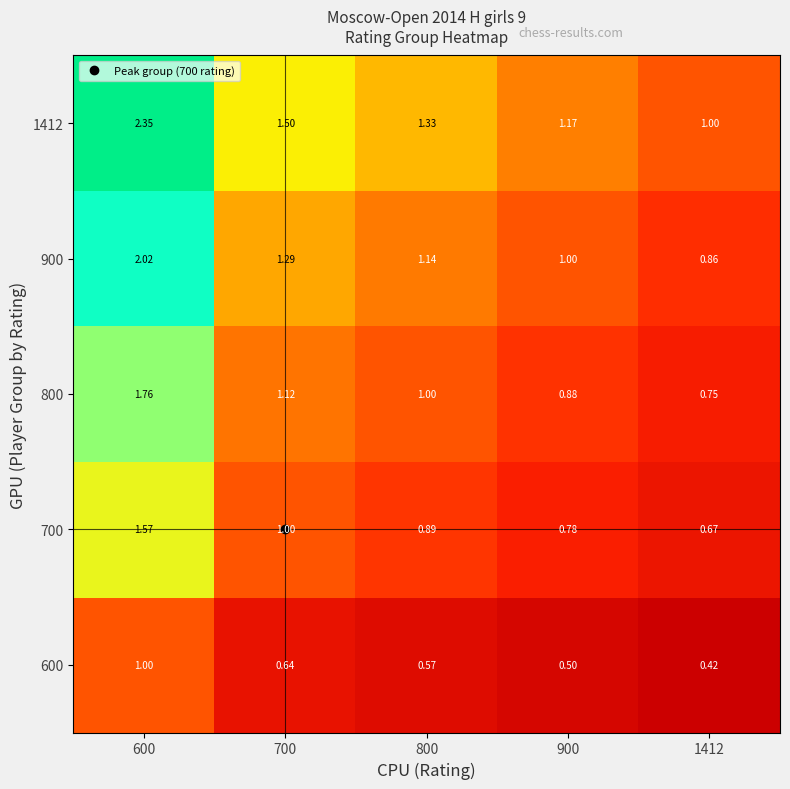

Is the value of 900 at 600 greater than the value of 1412 at 800?

Yes